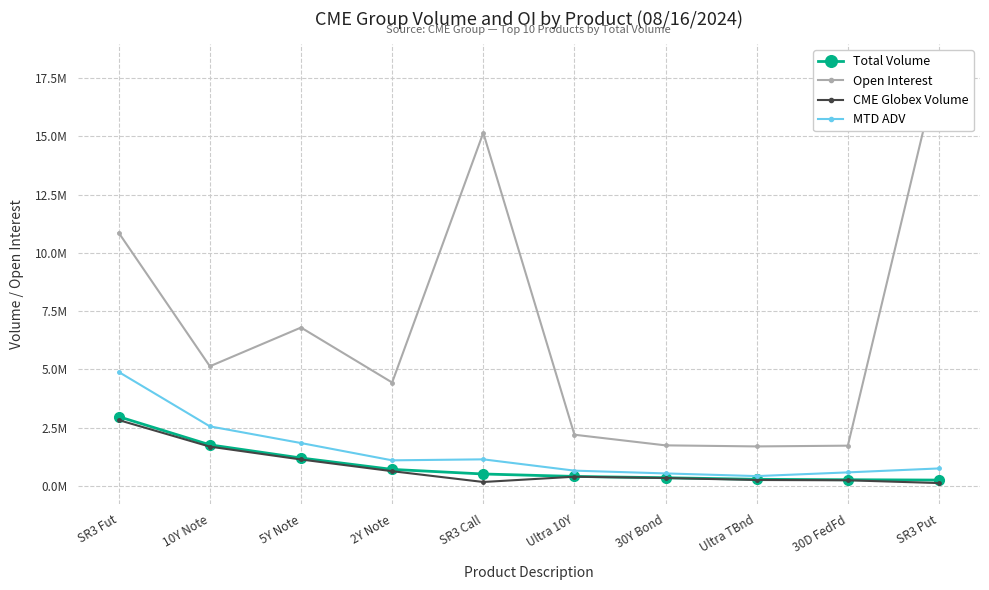

Which series has the largest total across all categories?

Open Interest